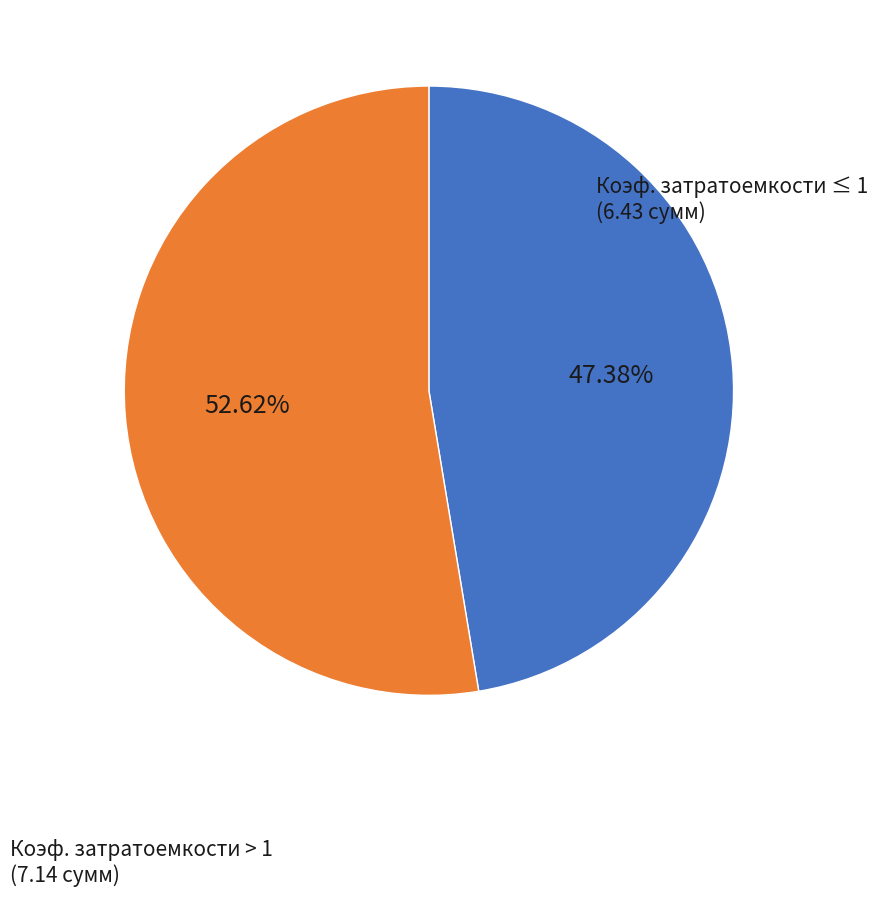

Does any single category account for the majority?

Yes